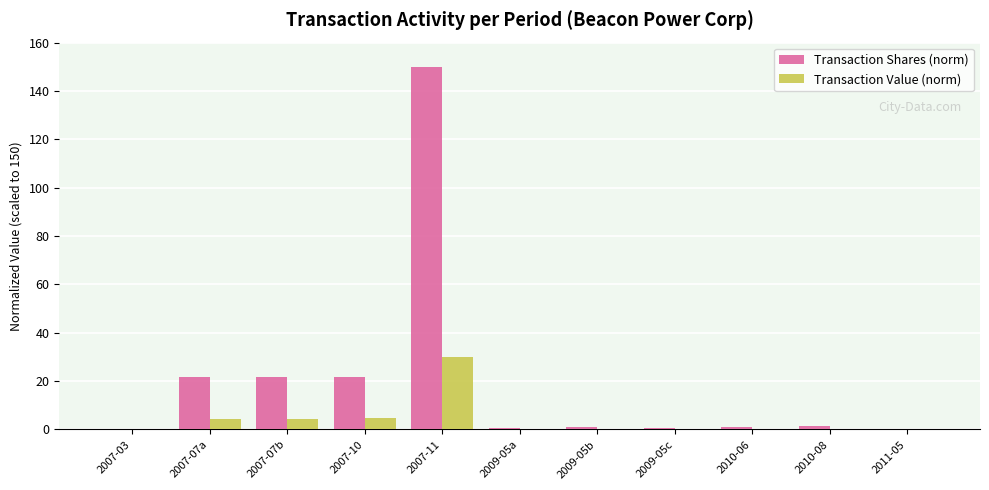

At which category is the sum across all series the highest?

2007-11